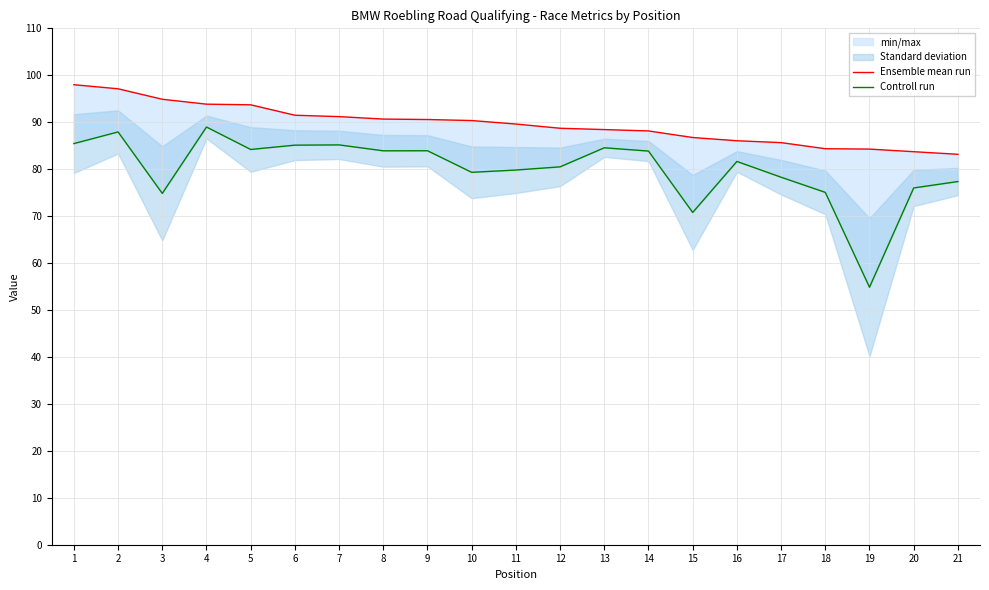

At which label does Controll run reach its peak?

4